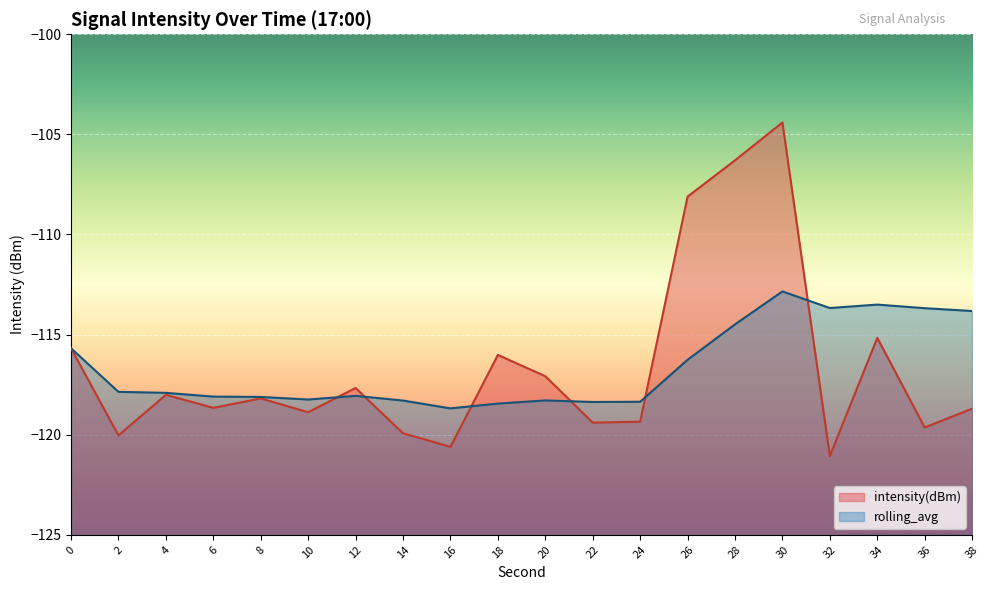

Which series has the largest total across all categories?

rolling_avg